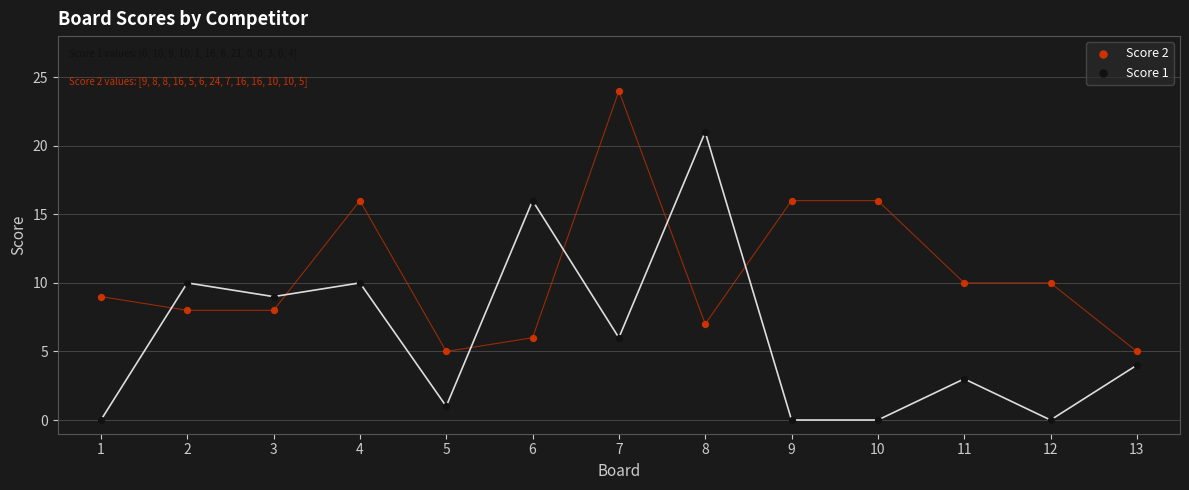

What are all the series names shown in the legend?

Score 2, Score 1